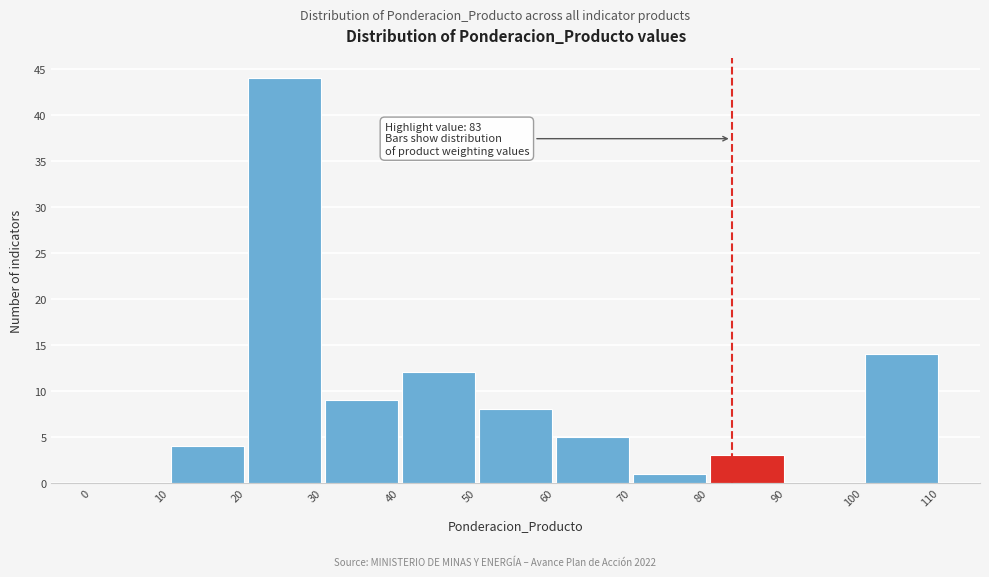

Over which range of the x-axis is the bar tallest?

20 to 30